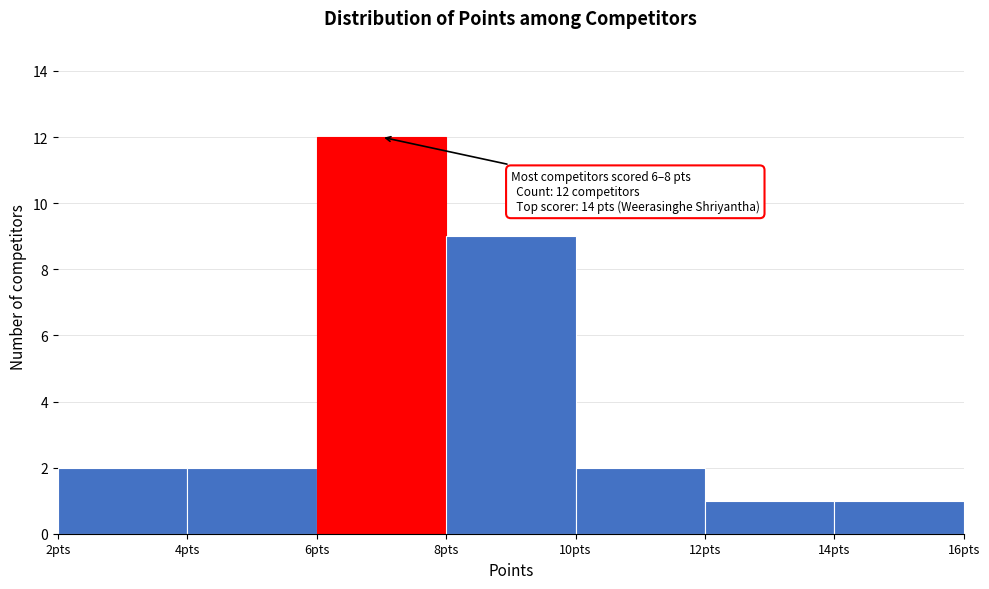

Which range on the x-axis has the tallest bar?

6 to 8